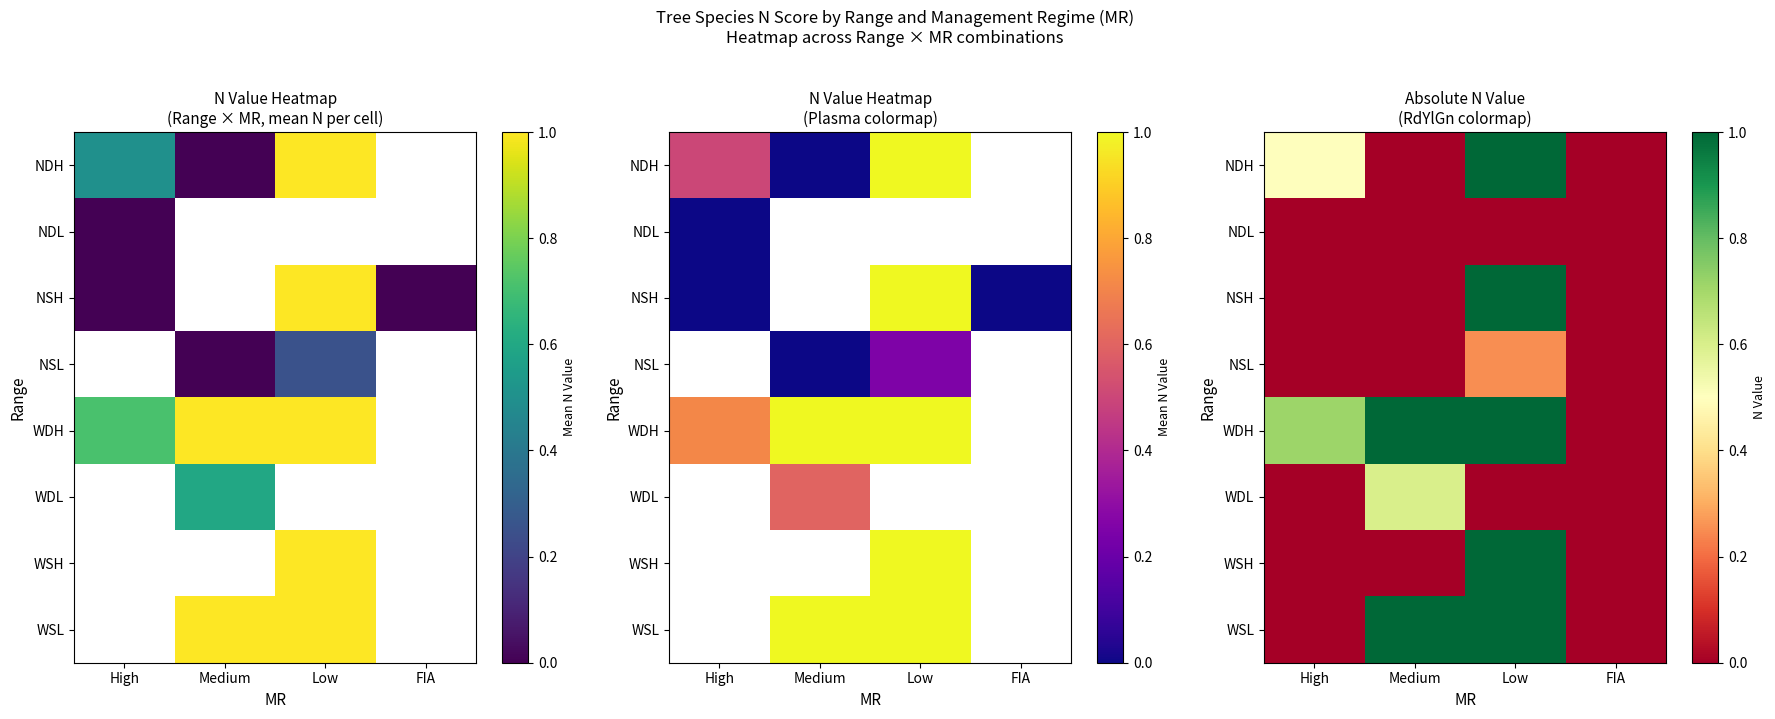

What is the sum of all WSL values?

2.0